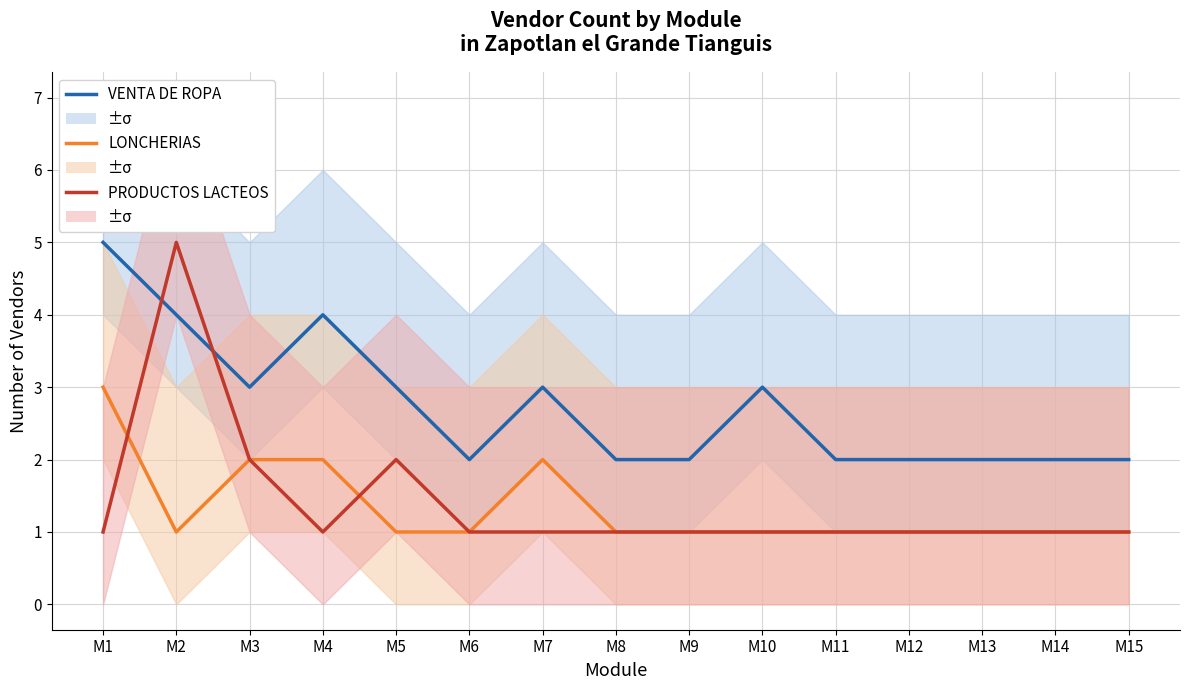

Reading right to left, list all the values displayed in this chart.

VENTA DE ROPA: 2	2	2	2	2	3	2	2	3	2	3	4	3	4	5
LONCHERIAS: 1	1	1	1	1	1	1	1	2	1	1	2	2	1	3
PRODUCTOS LACTEOS: 1	1	1	1	1	1	1	1	1	1	2	1	2	5	1